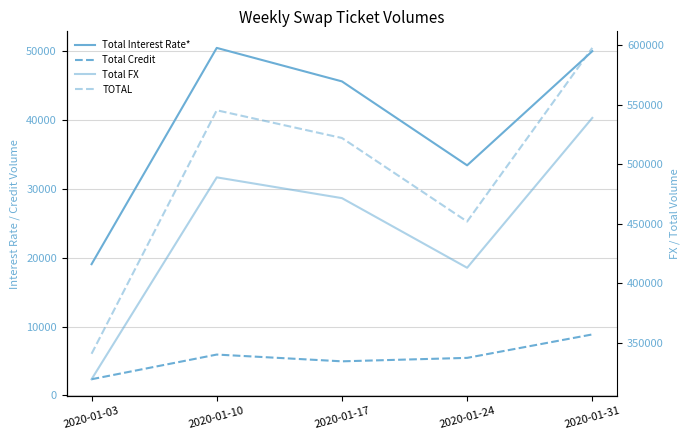

True or false: Total Credit has more than 1 interior local peaks.

False